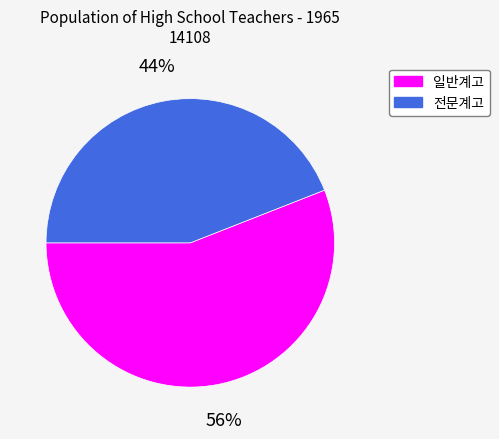

Which category has the biggest portion of the pie?

일반계고